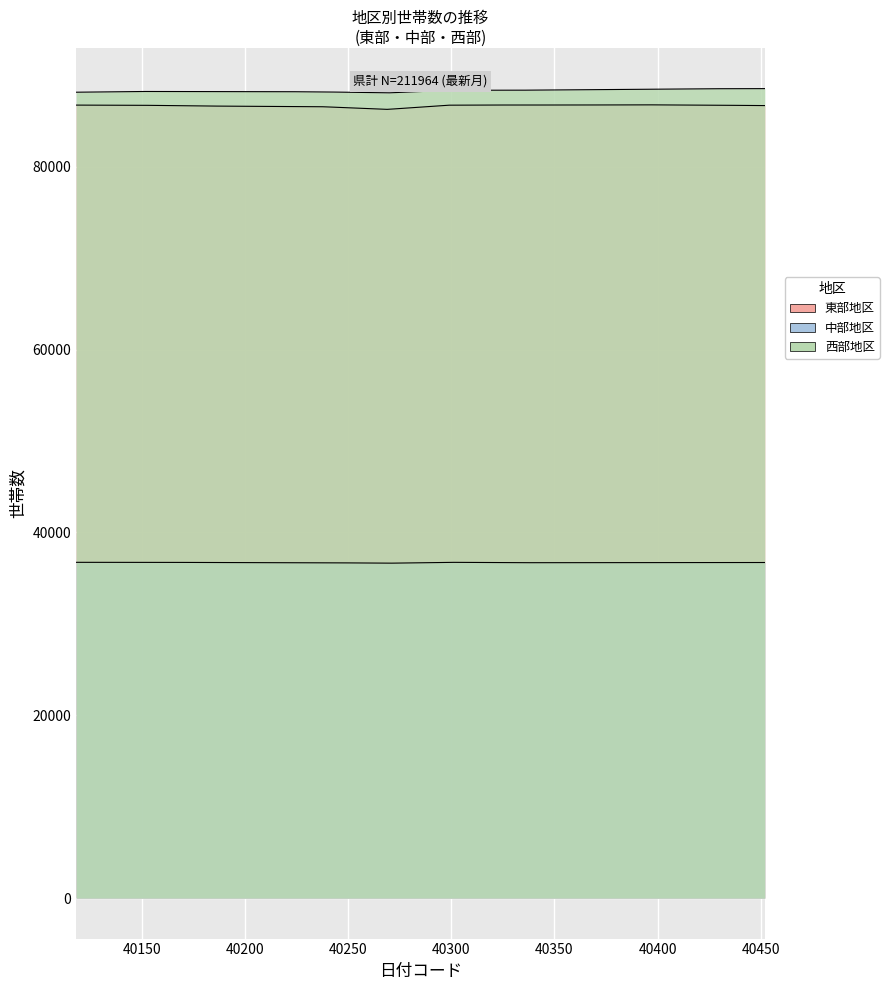

Where is 東部地区 nearest to the value 86534?

40238